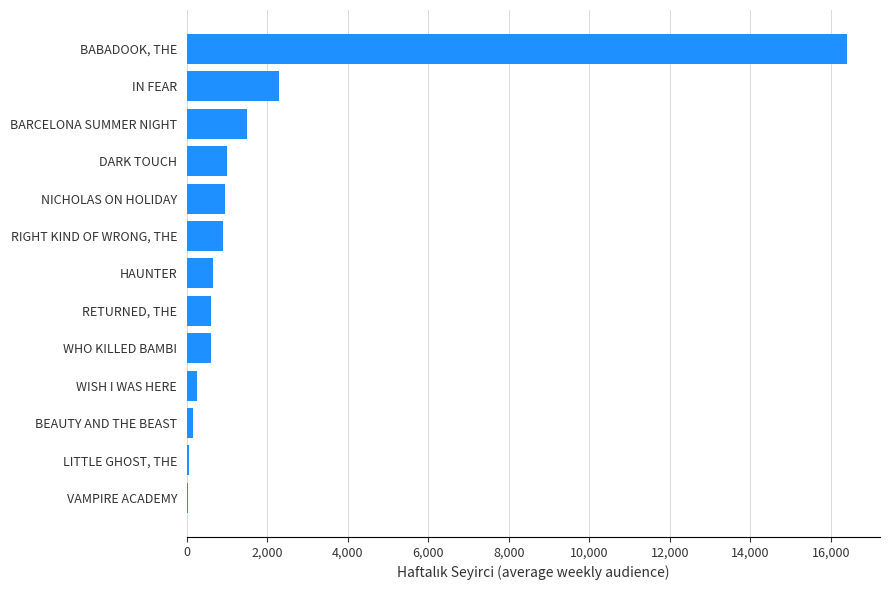

What is the average value?

1951